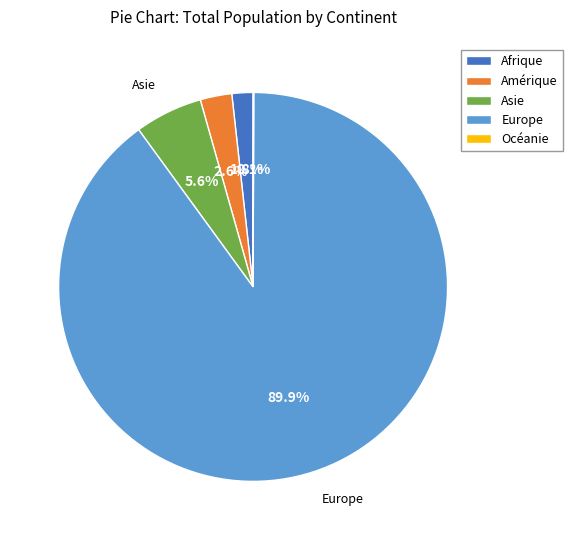

Combined, do Amérique and Asie account for over 50%?

No